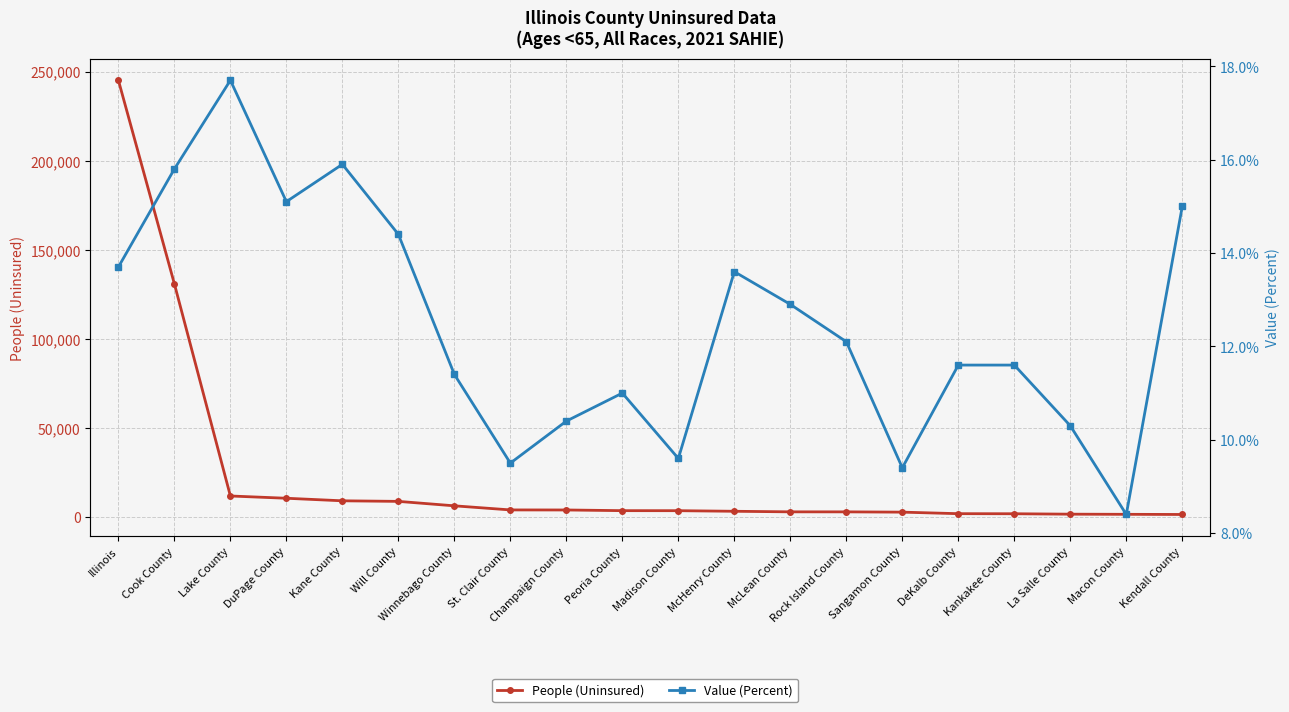

What is the value of the Value (Percent) point at the 5th from the left?

15.9